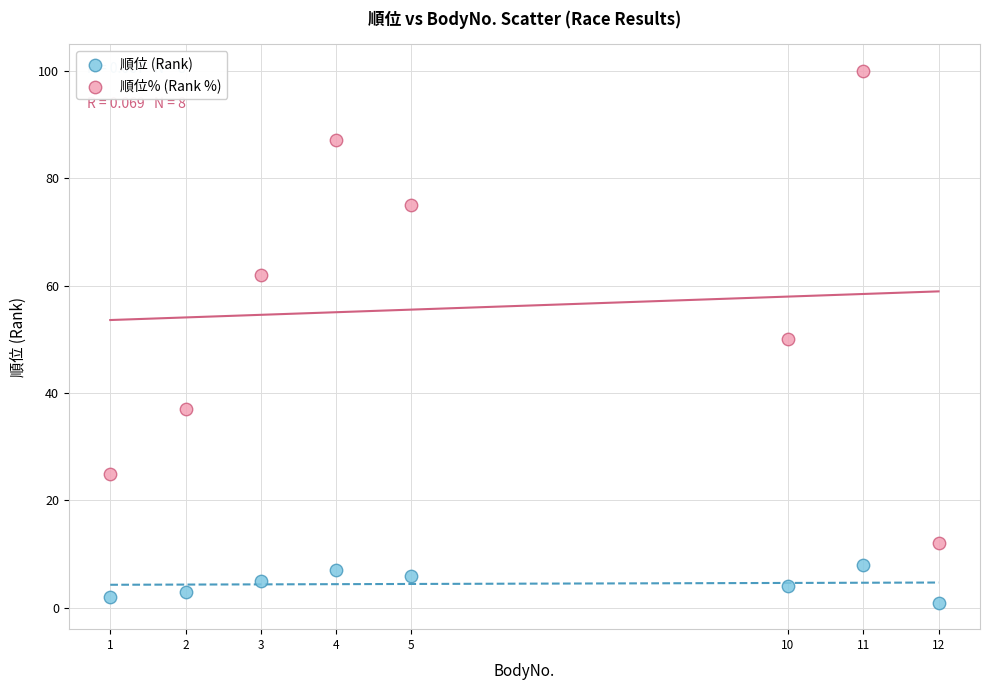

Which series contains the lowest Y value?

順位 (Rank)